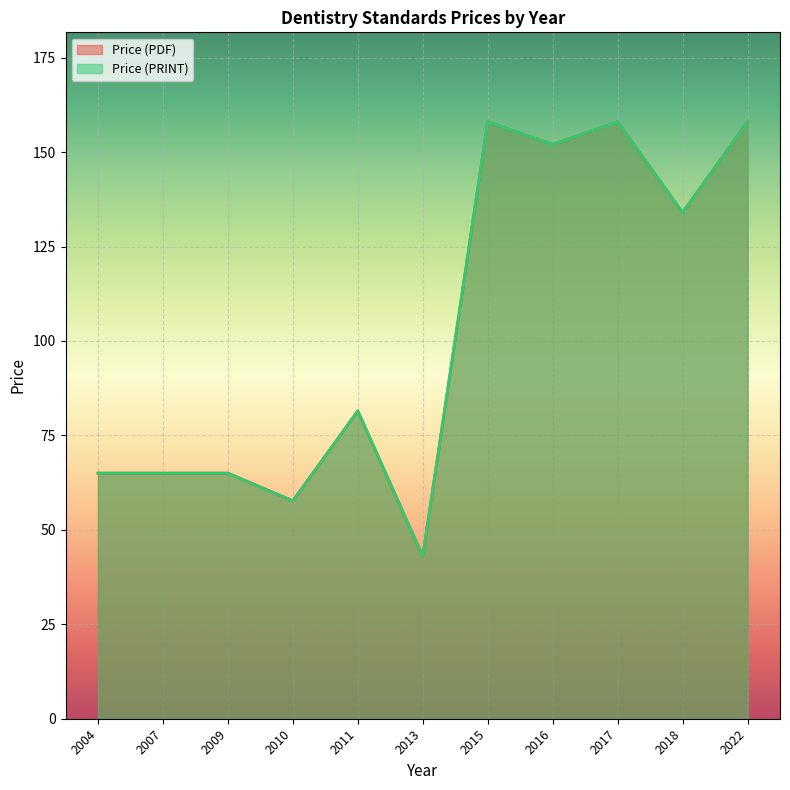

The Price (PRINT) series shows 41 at 2016. True or false?

False